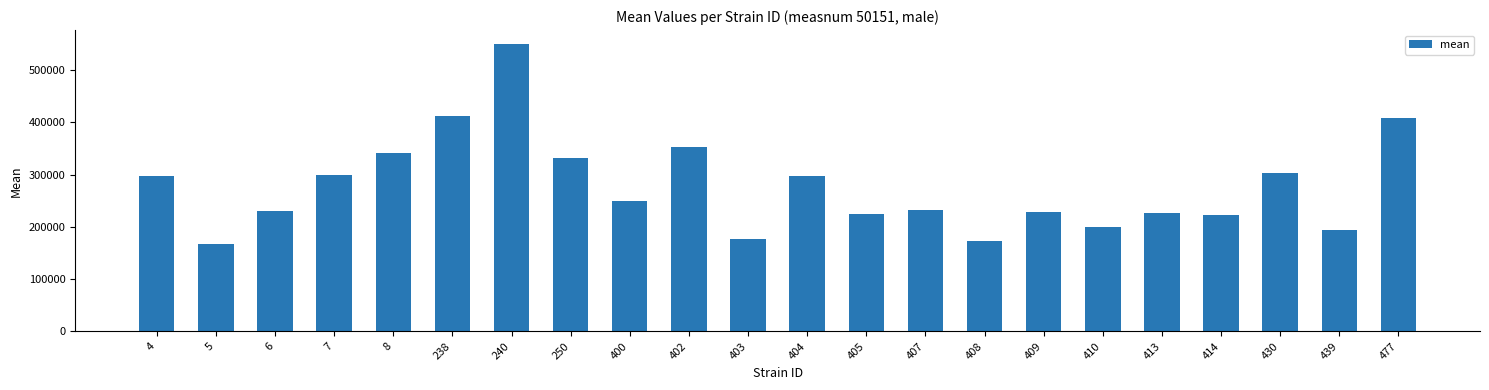

What is the minimum value shown in the chart?

167094.3